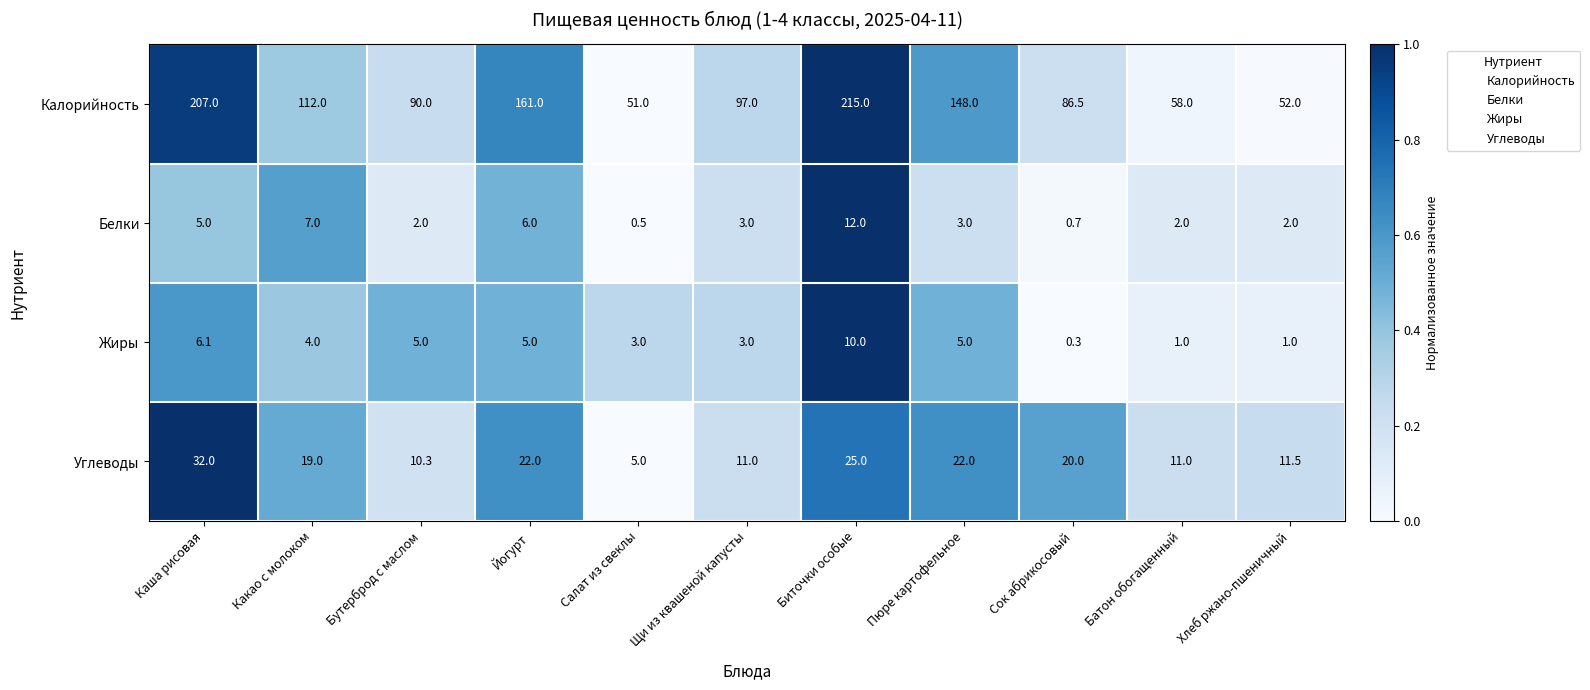

How many data points in Калорийность are less than 97?

5